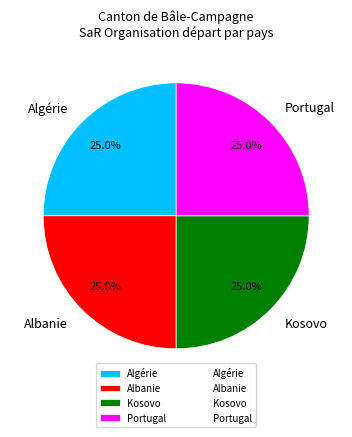

Approximately how many times larger is the value at Kosovo compared to Albanie?

1.0